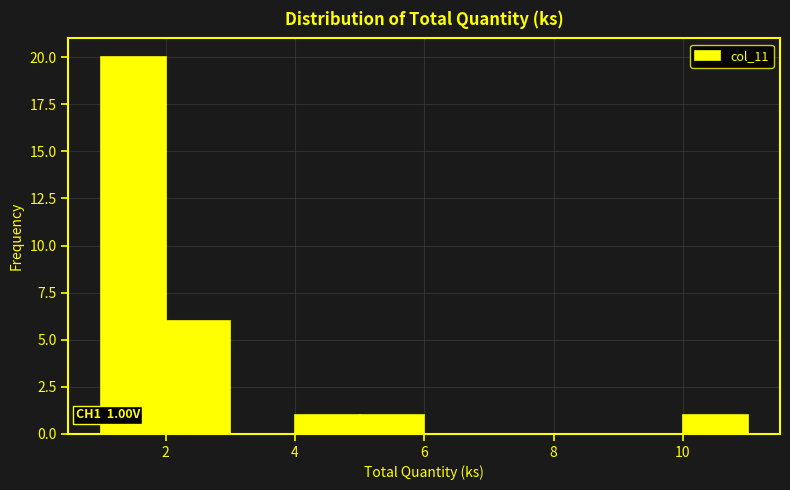

Over which range of the x-axis is the bar tallest?

1 to 2